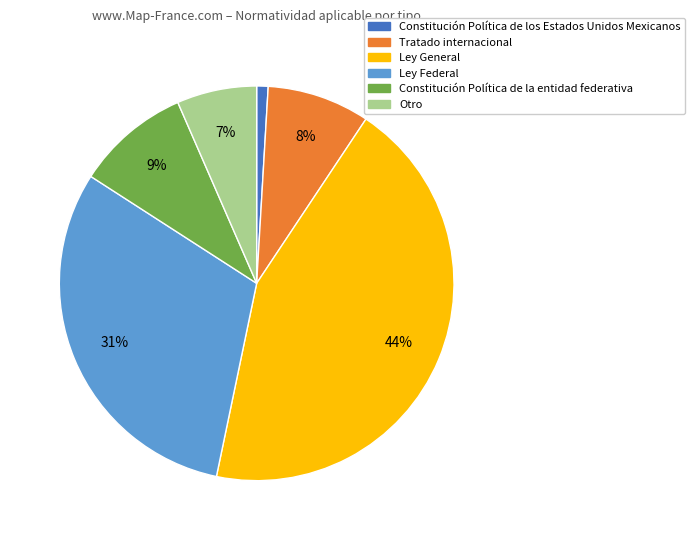

Approximately how many times larger is the value at Constitución Política de la entidad federativa compared to Ley Federal?

0.3